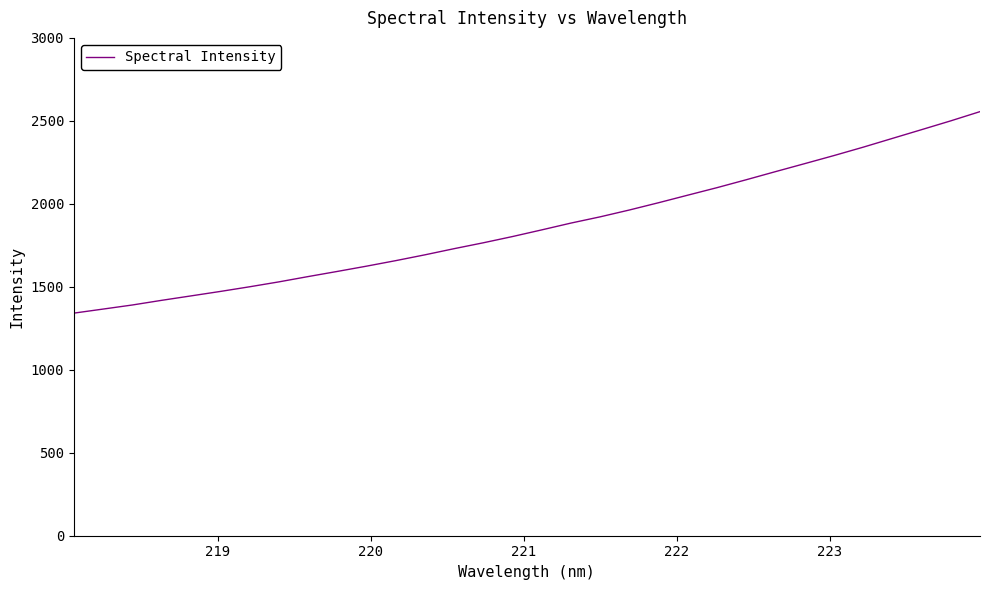

What is the smallest value displayed?

1341.3